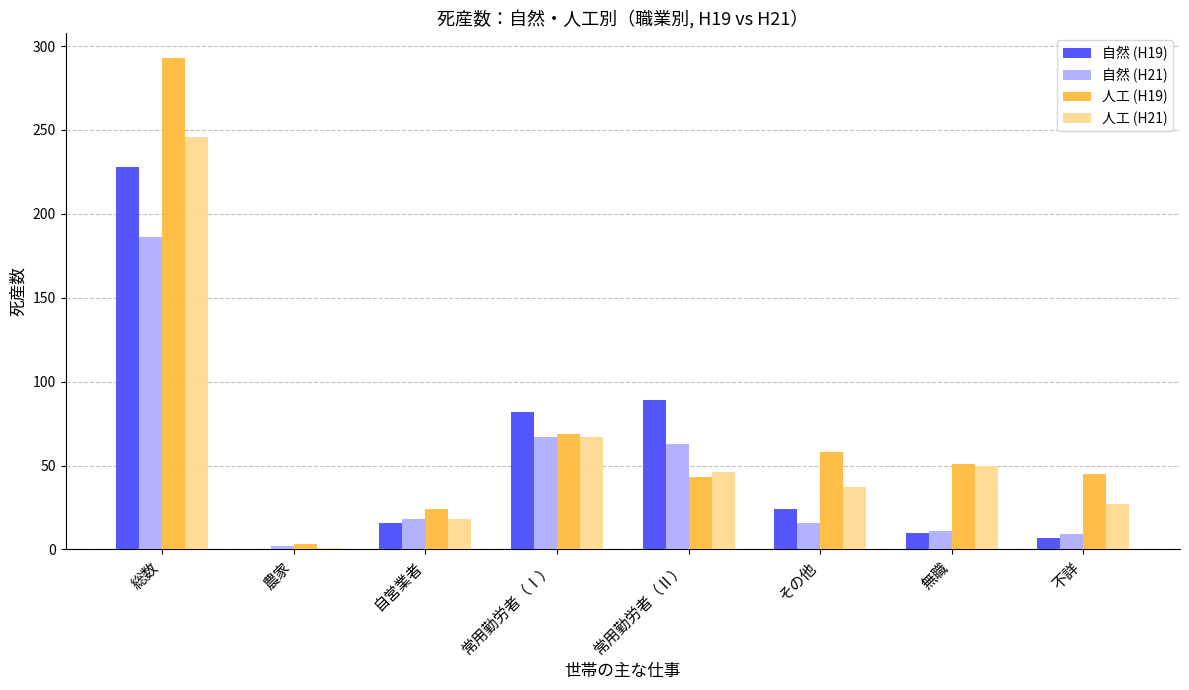

Is it true that 人工 (H19) equals 51 at 無職?

True